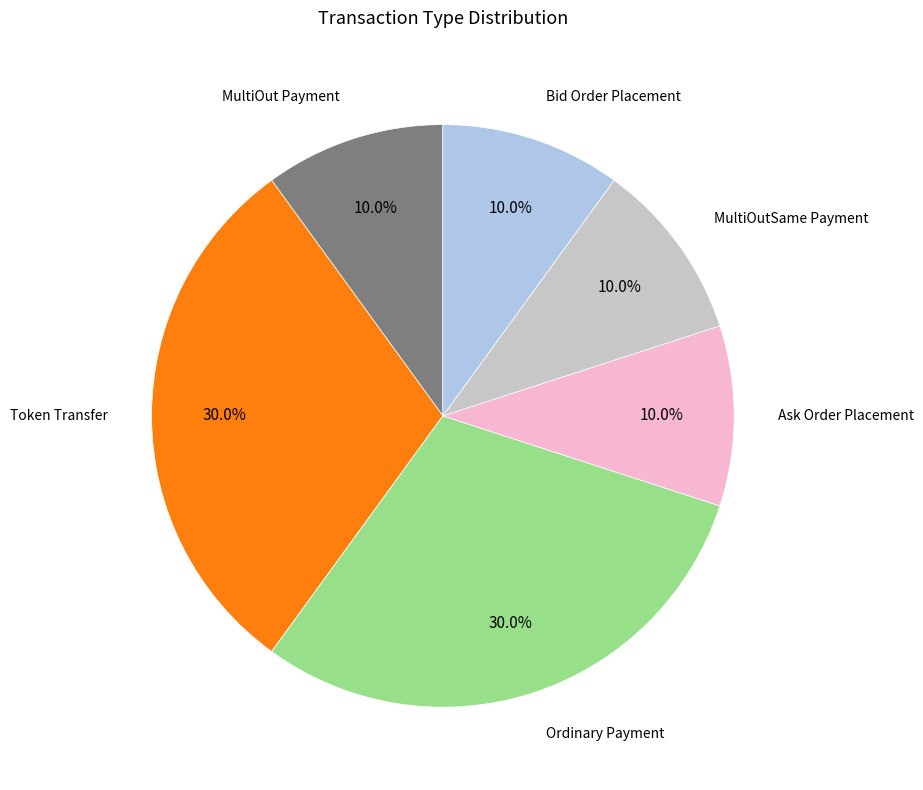

How many slices are in this pie chart?

6